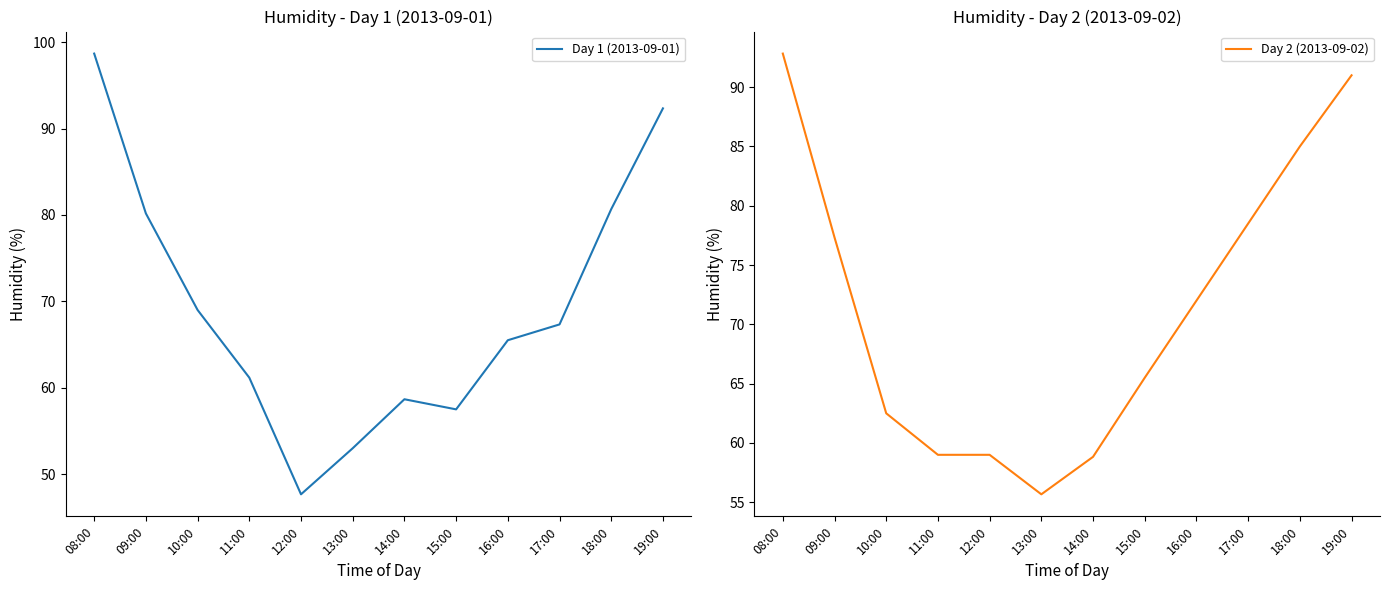

After their last crossing, which series has the higher values: Day 1 (2013-09-01) or Day 2 (2013-09-02)?

Day 1 (2013-09-01)